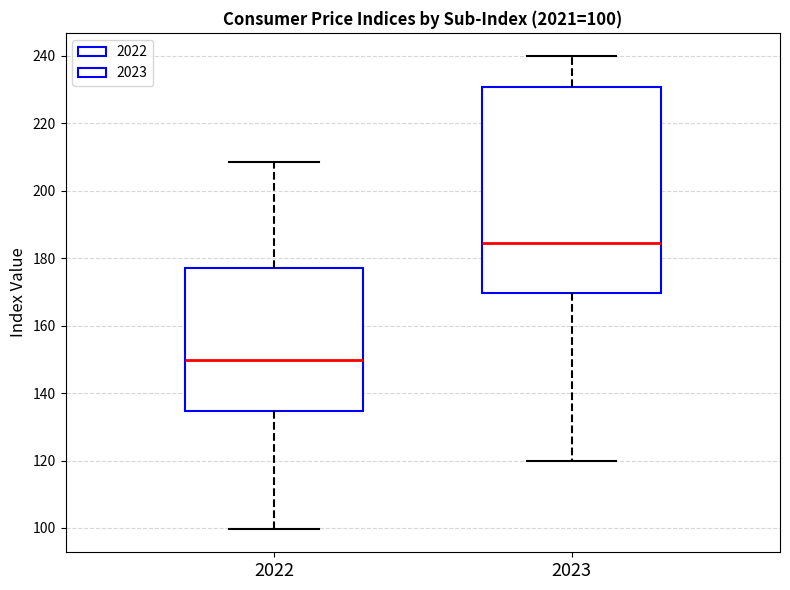

Which box's median line is the highest?

2023